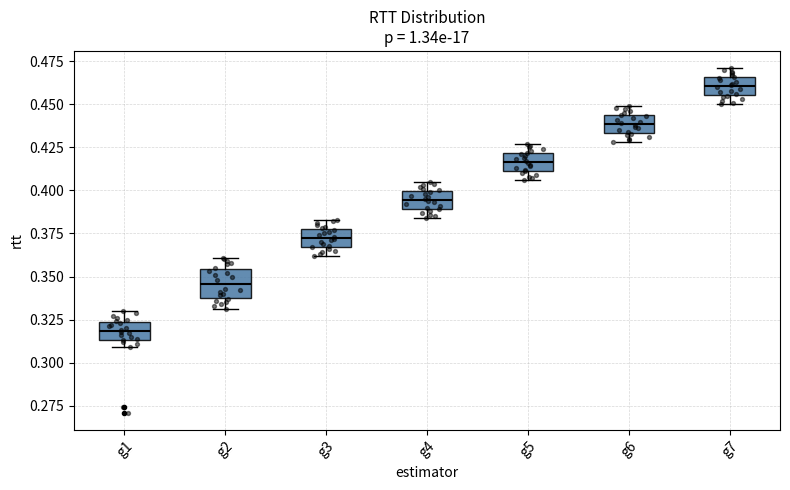

Where is the lower edge of the box for g1 on the y-axis? The values are not printed on the chart, so give them approximately, as read against the axis.

0.315